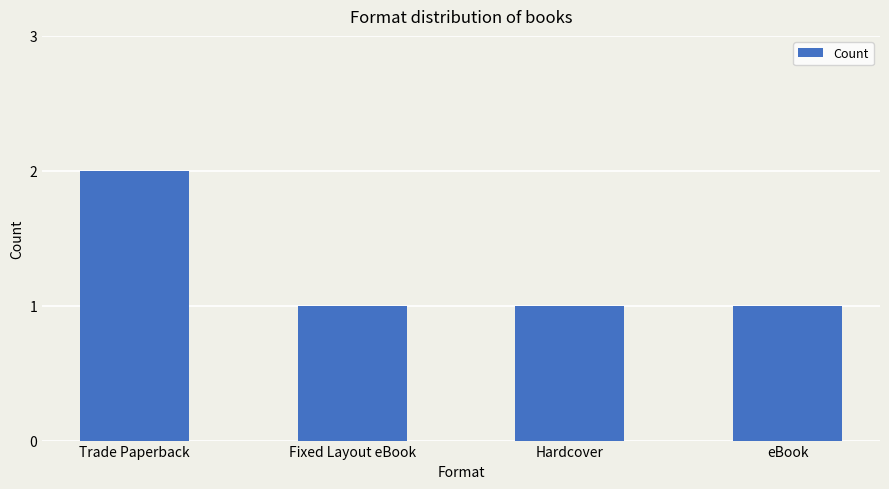

What position from the right is Fixed Layout eBook?

3